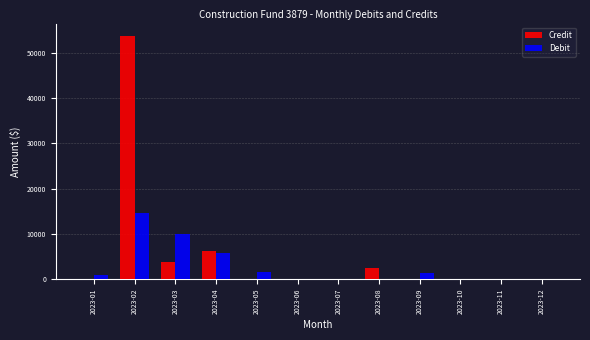

Which category has the highest value in the Debit series?

2023-02